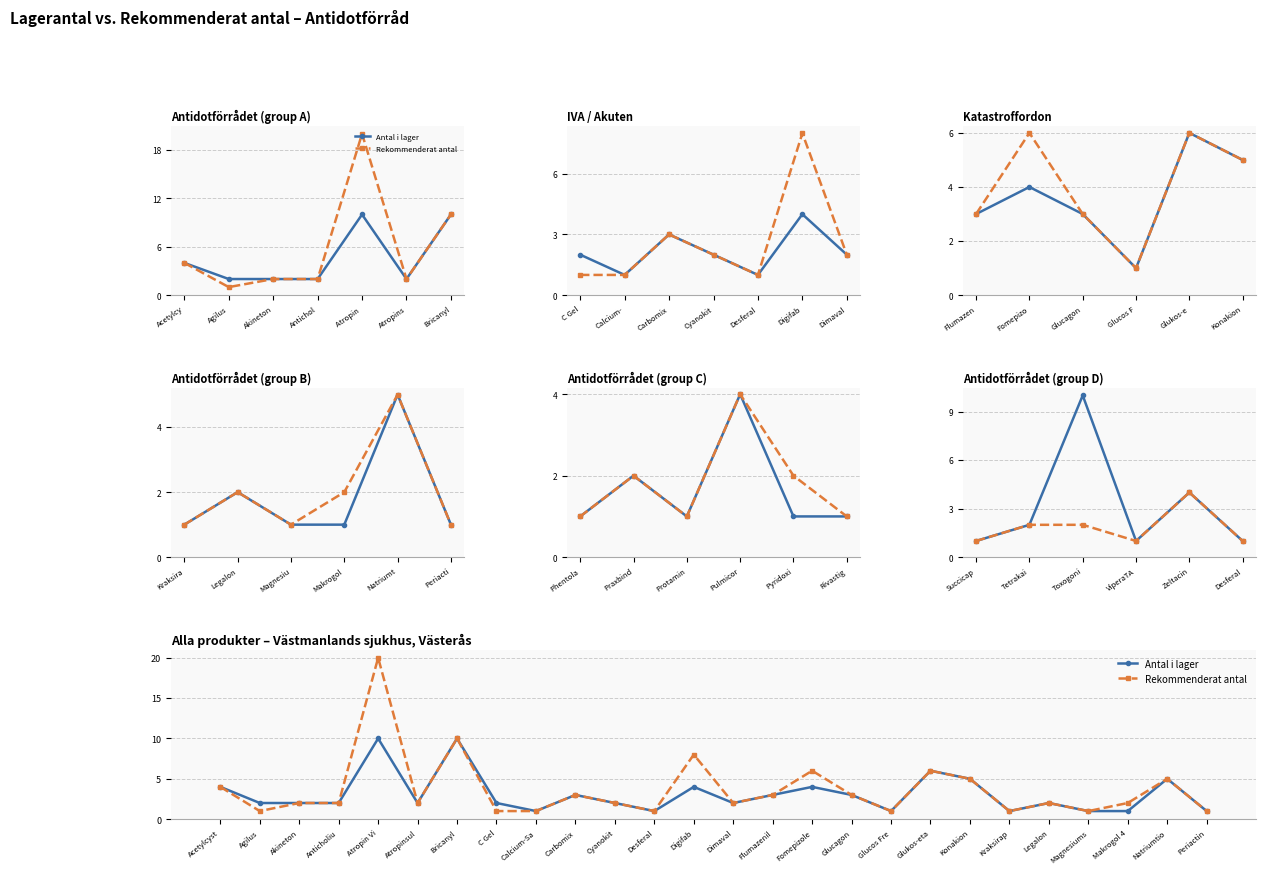

Which series changed the most between C Gel and Kraksirap?

Antal i lager